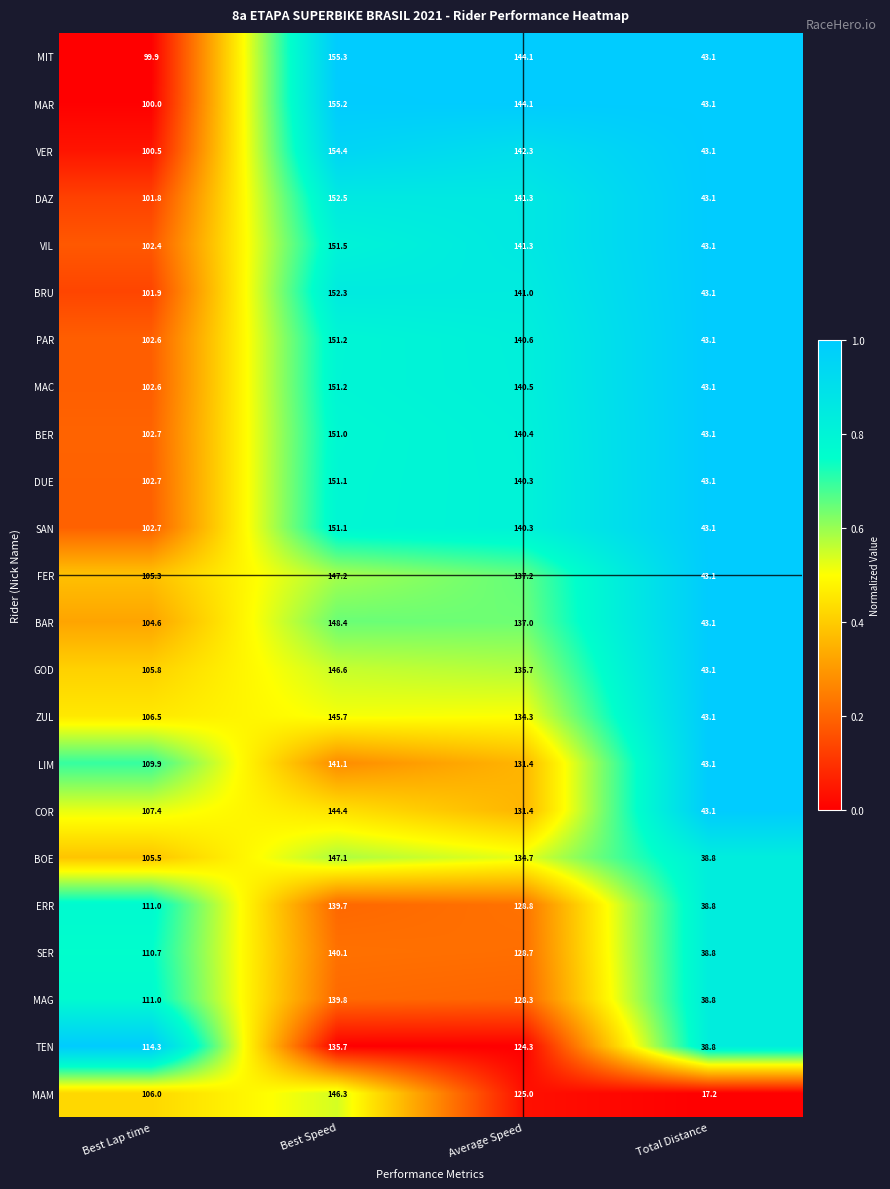

What is the spread (max minus min) of values at Total Distance?

25.9